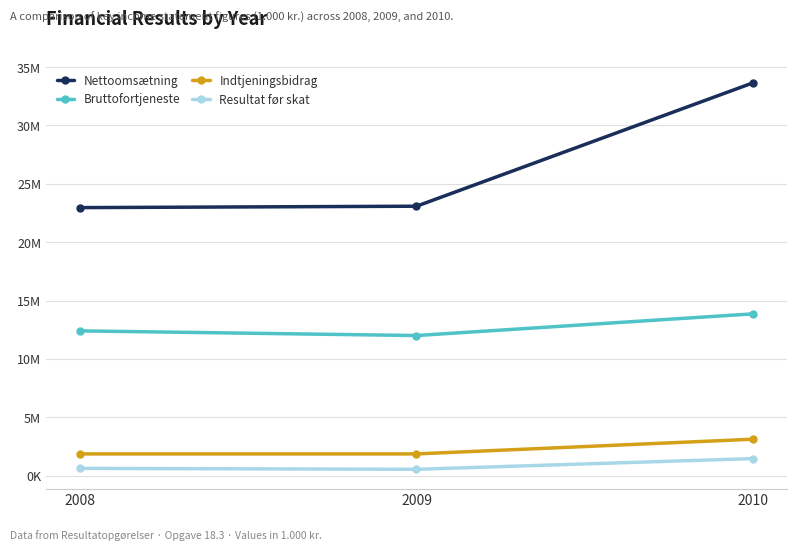

What are all the series names shown in the legend?

Nettoomsætning, Bruttofortjeneste, Indtjeningsbidrag, Resultat før skat